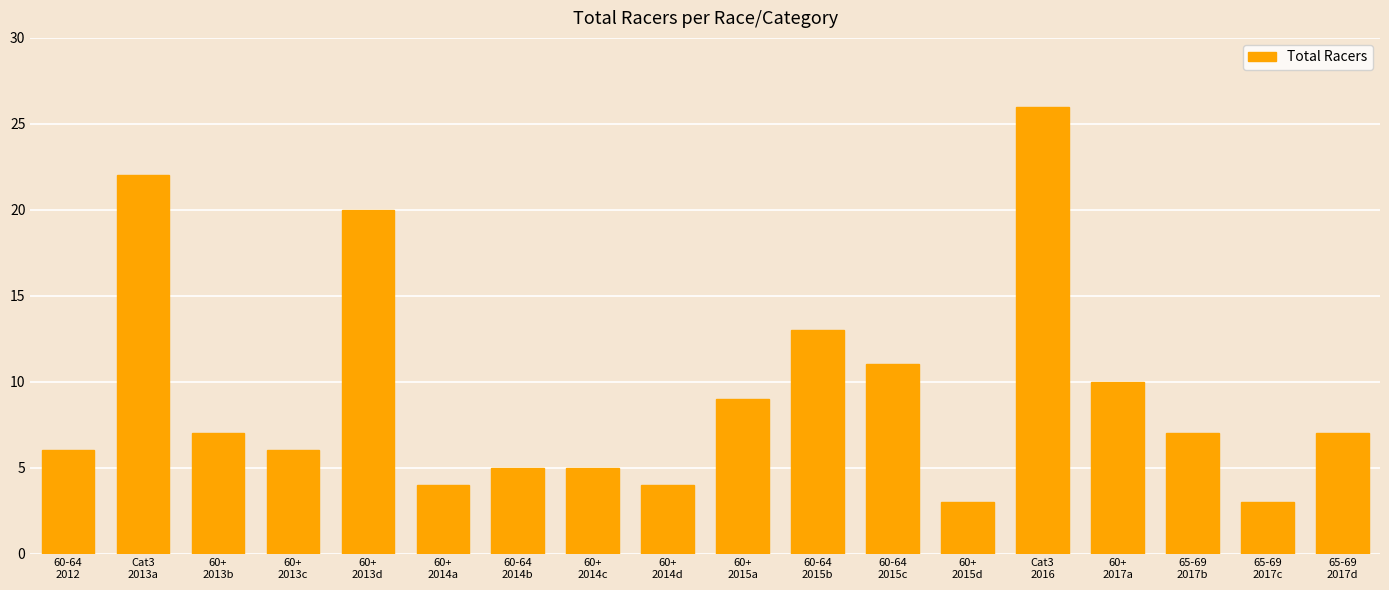

At which label is the value closest to 14?

60-64
2015b